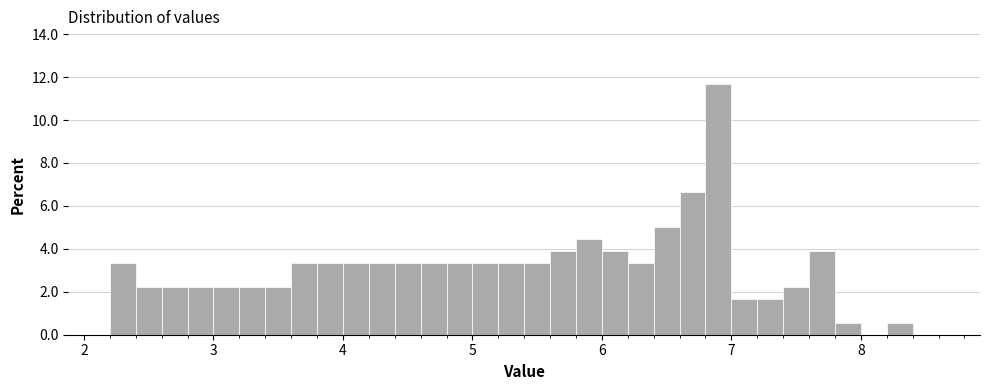

Around what value on the x-axis is the tallest bar? Give the approximate position of its centre, as read against the axis.

6.9